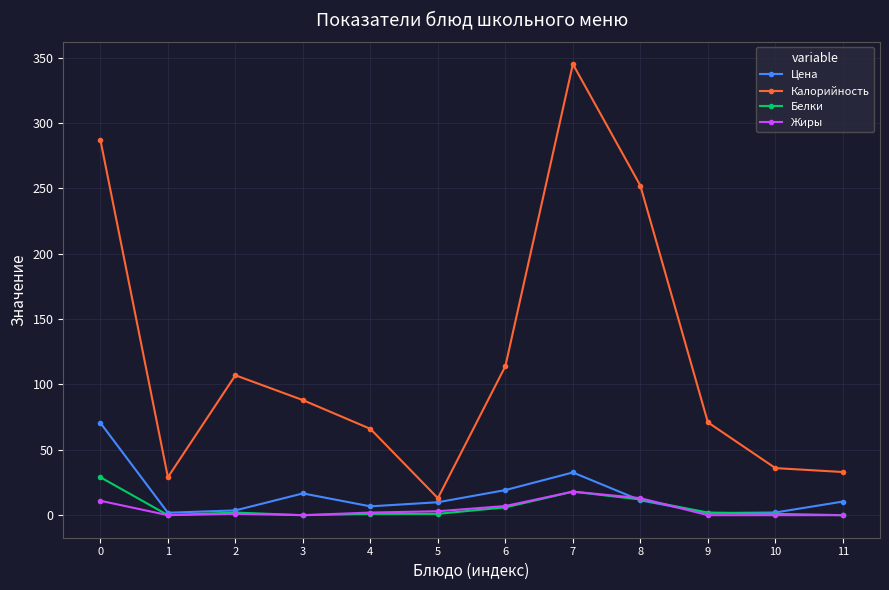

How many lines are shown in the chart?

4